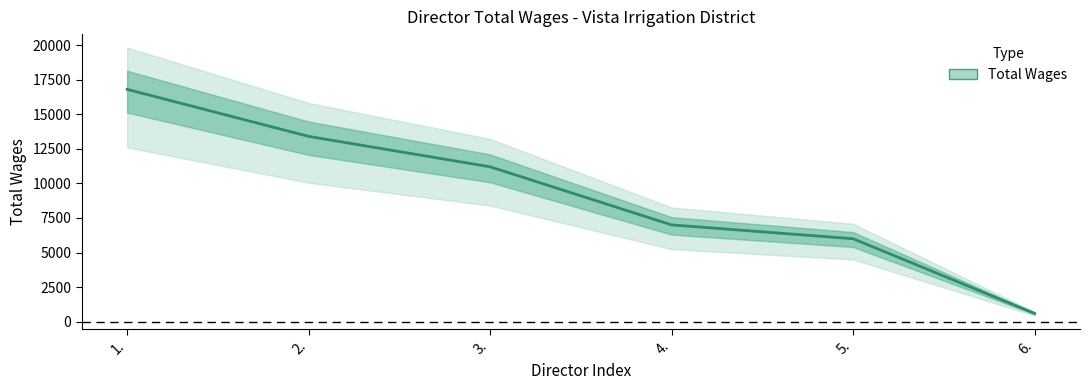

What is the change in value from 3. to 5.?

-5200